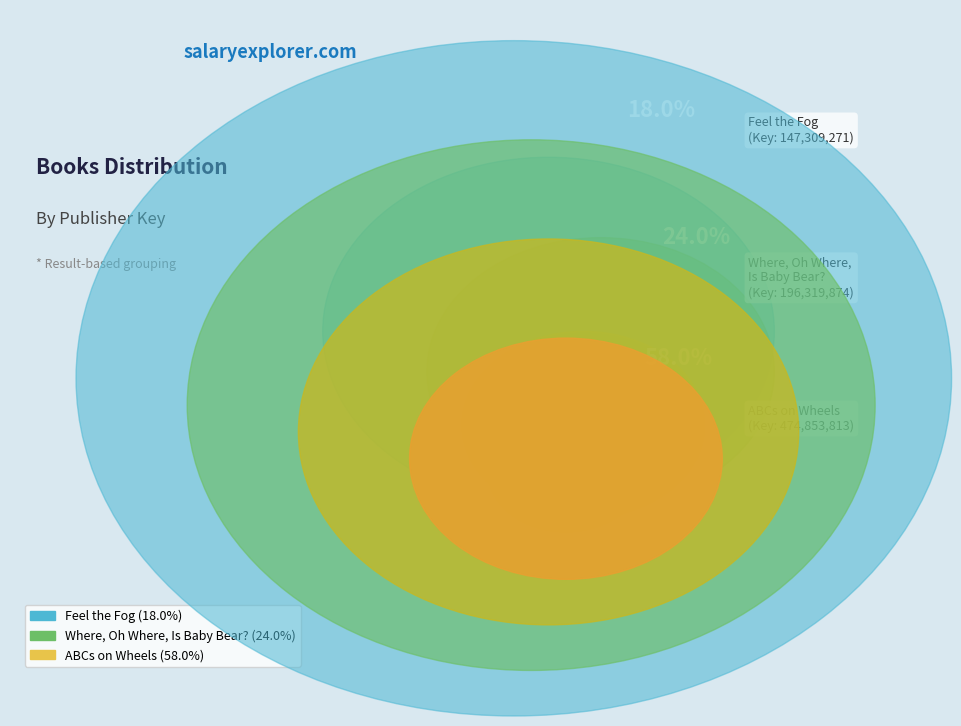

The Feel the Fog slice represents 30% of the pie. True or false?

False